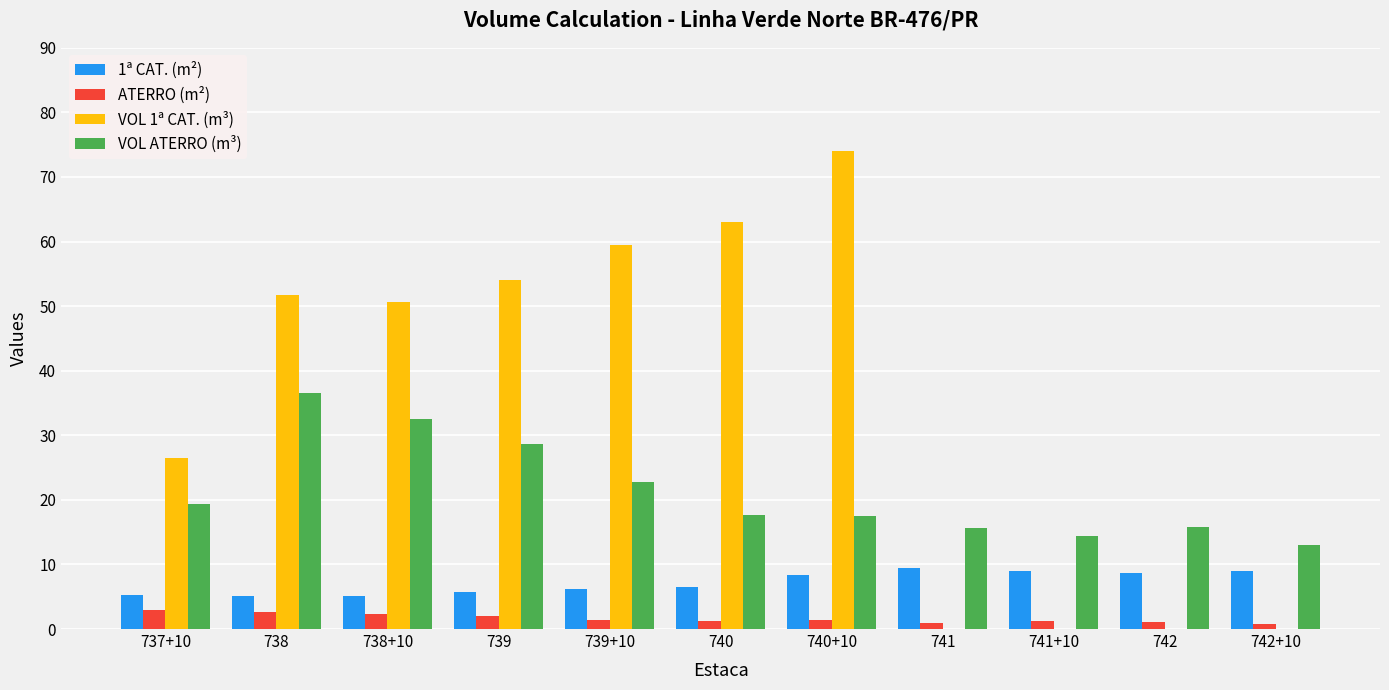

What is the sum of all VOL 1ª CAT. (m³) values?

379.4